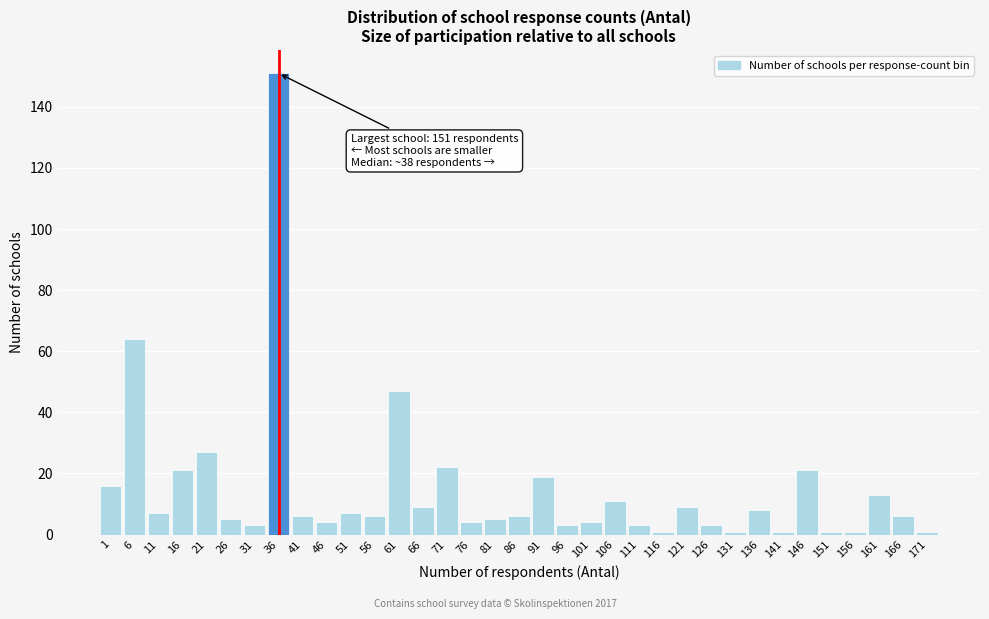

Read the value at 76.

4